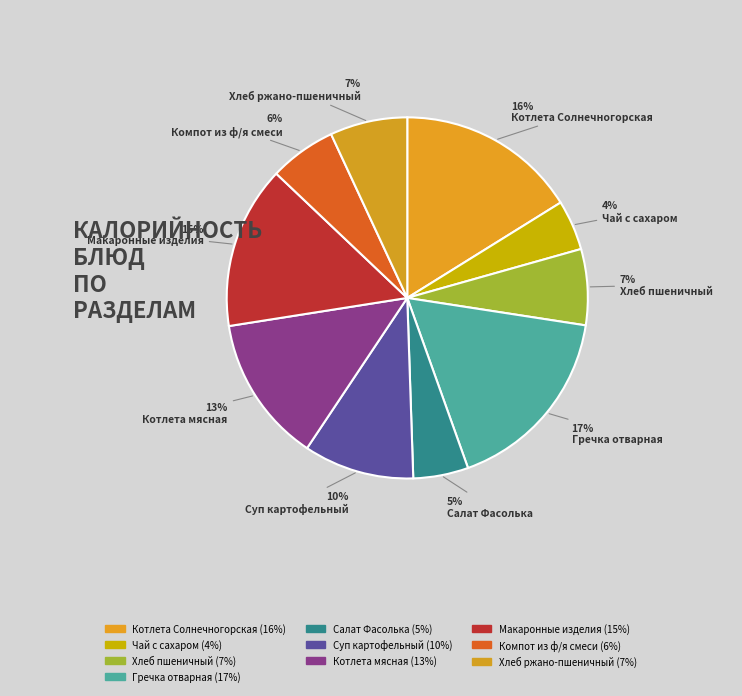

What portion of the pie excludes Хлеб пшеничный?

93.2%